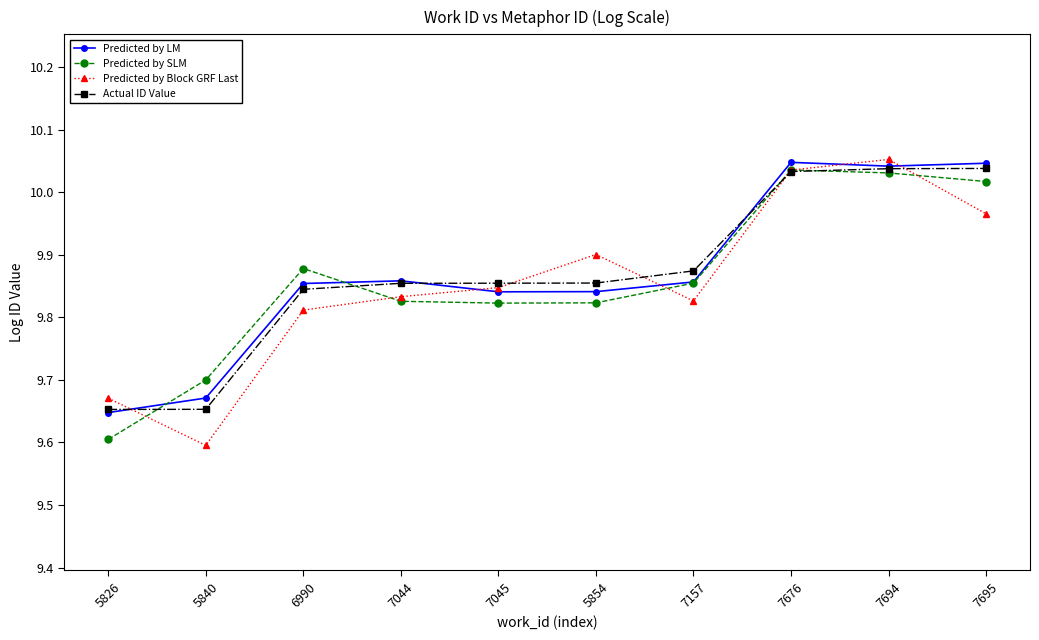

Does the chart display data point markers on the line(s)?

Yes